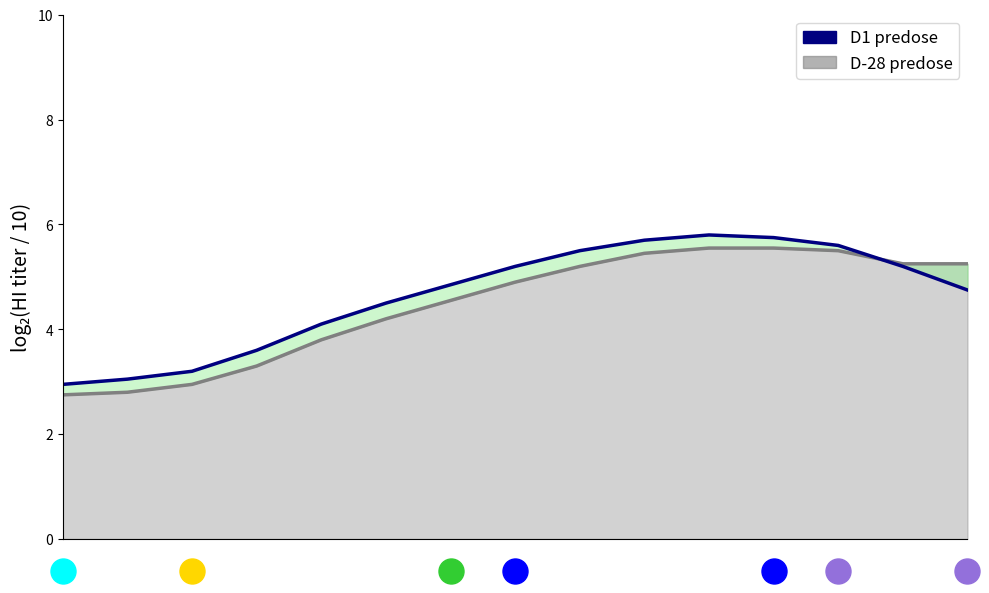

At how many categories does at least one series exceed 4?

11